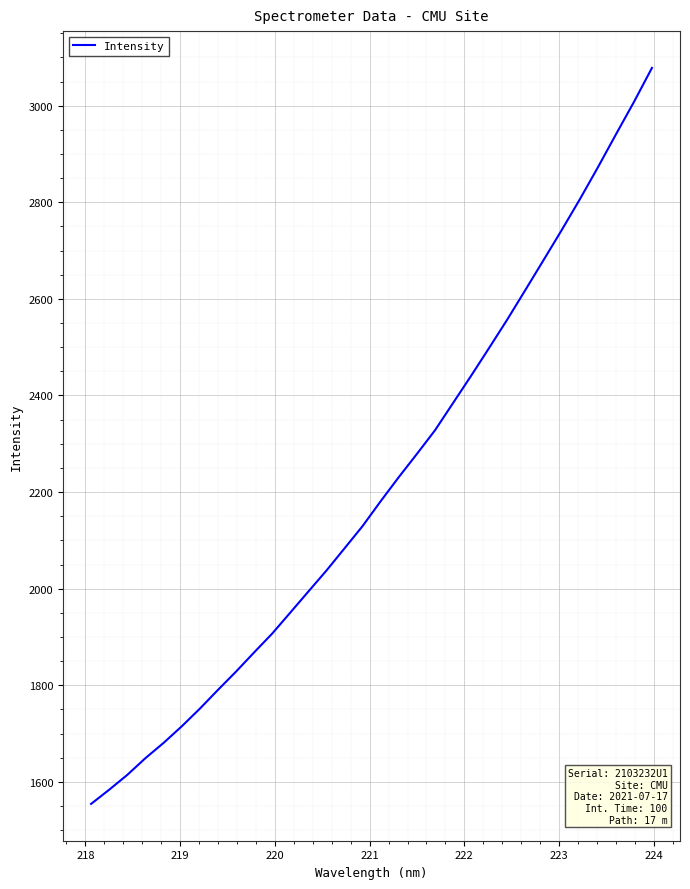

What is the maximum value shown in the chart?

3078.2